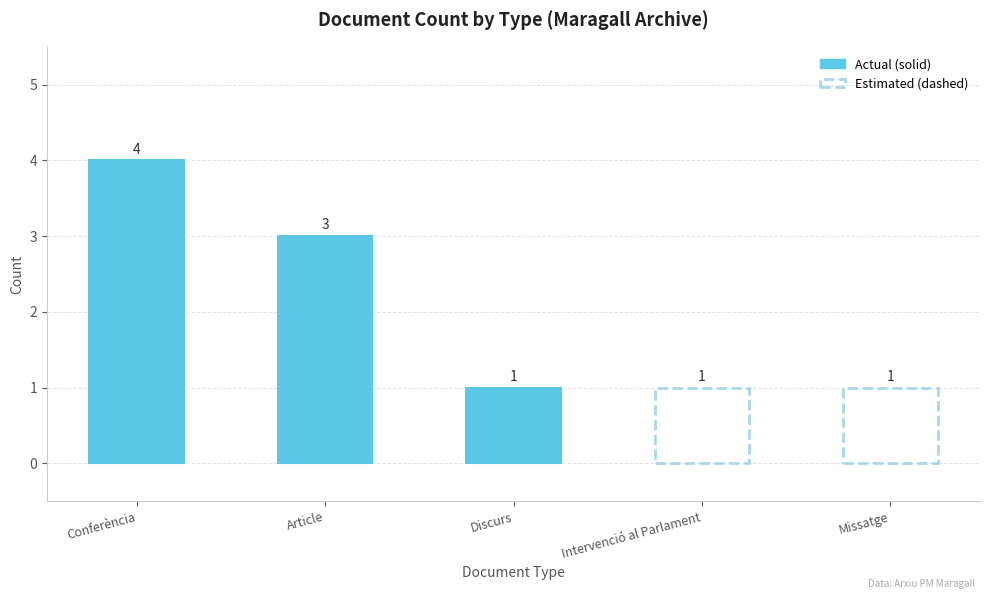

Reading right to left, list all the values displayed in this chart.

Missatge=1	Intervenció al Parlament=1	Discurs=1	Article=3	Conferència=4